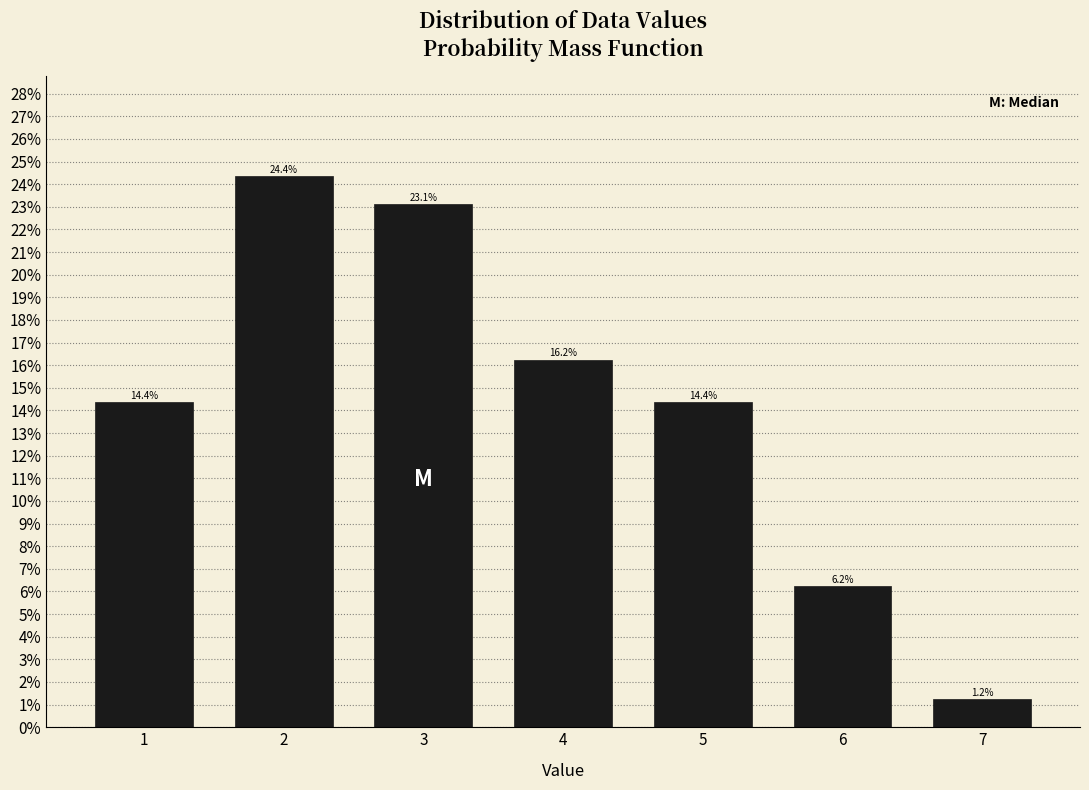

Are the bars horizontal?

No